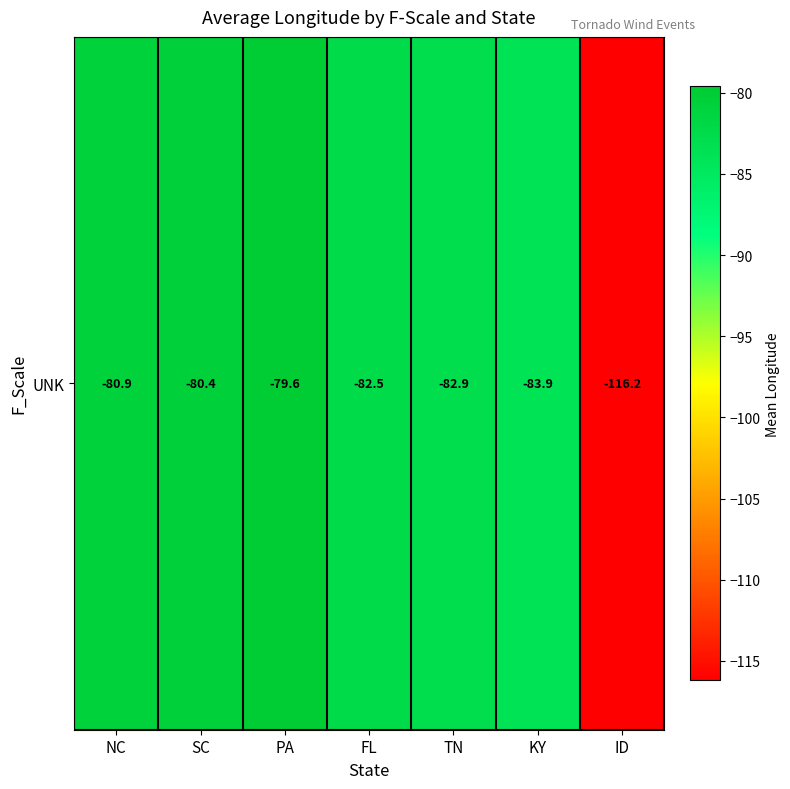

True or false: the data shows -75.9 at ID.

False